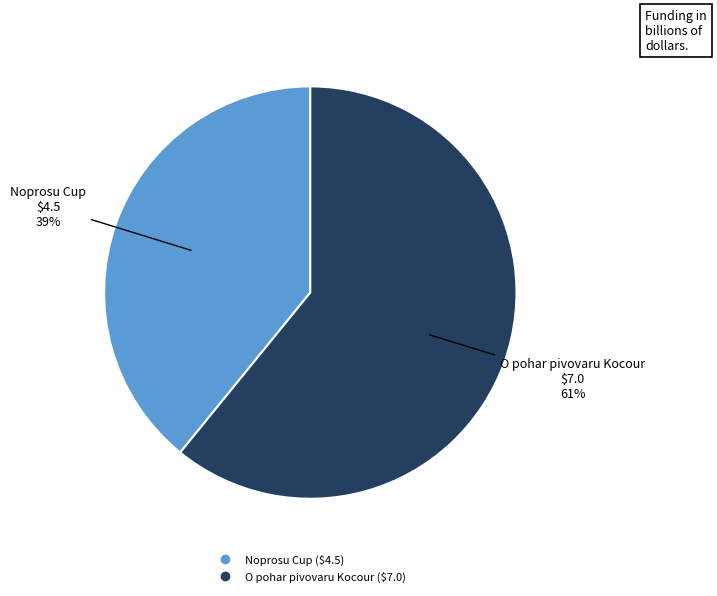

How many slices are in this pie chart?

2